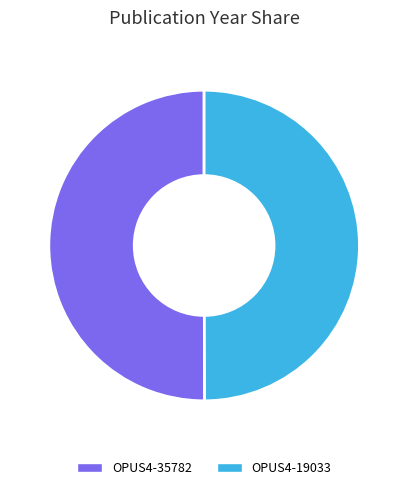

How many slices are in this pie chart?

2